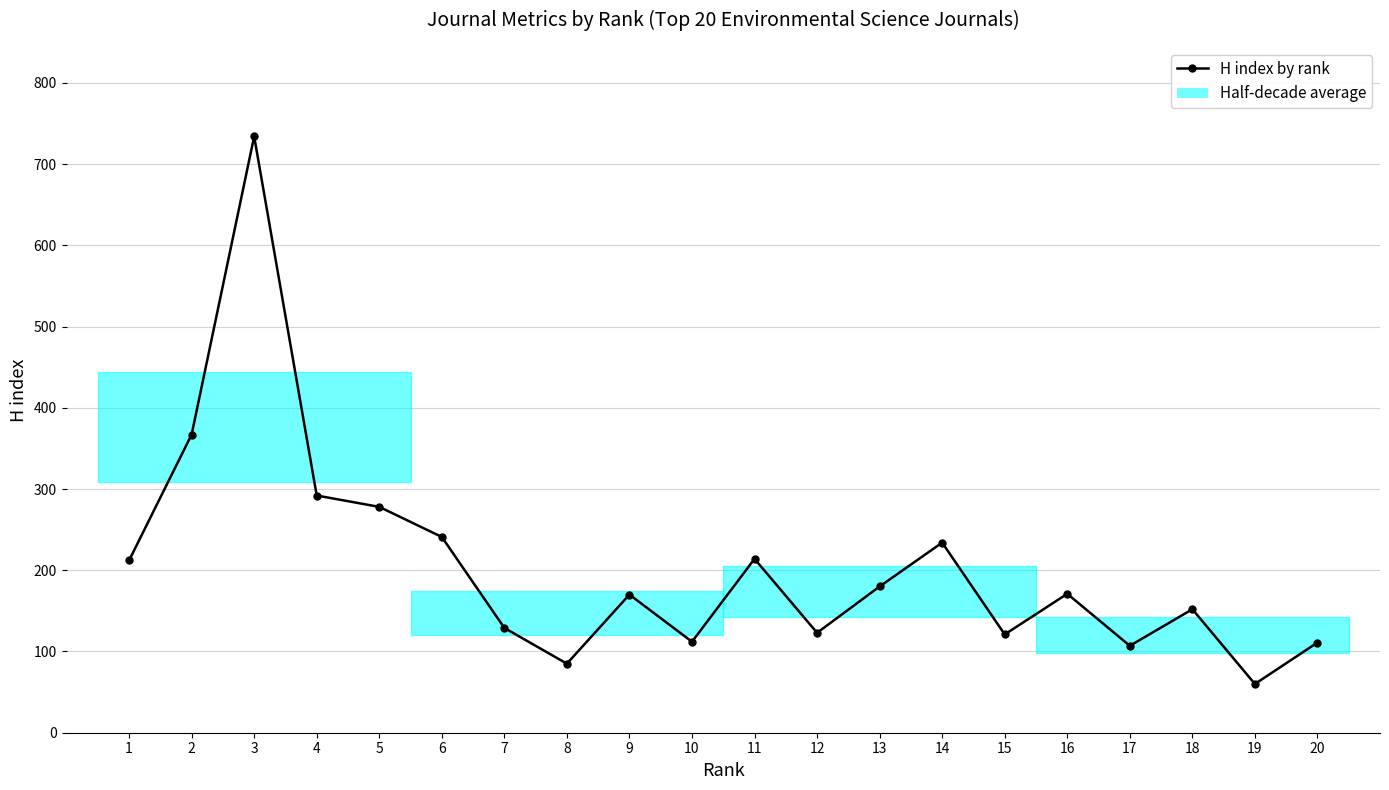

What is the ratio of the value at 18 to the value at 20?

1.4